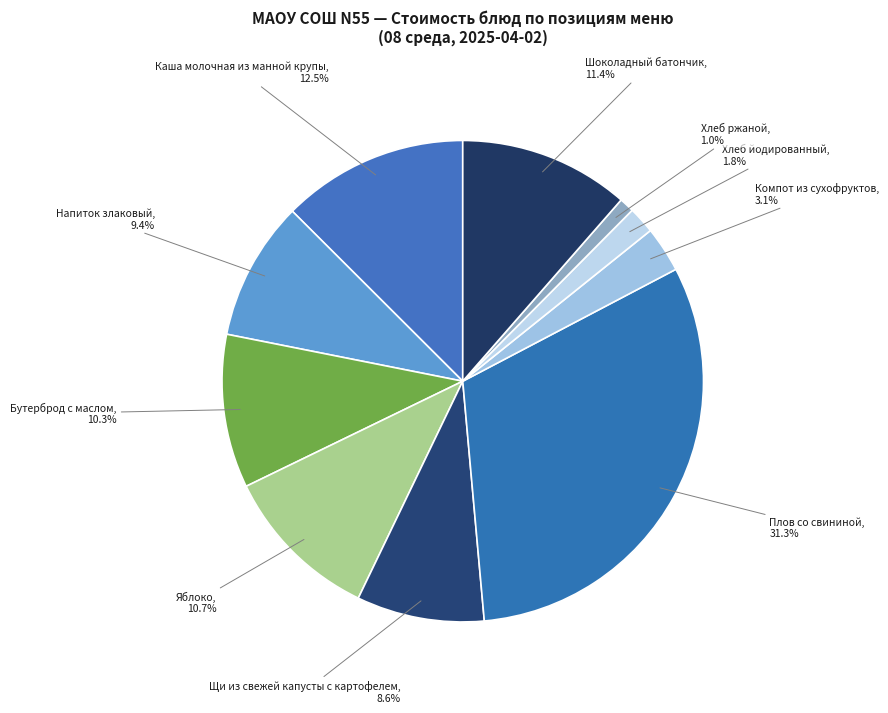

True or false: Бутерброд с маслом accounts for 10% of the total.

True